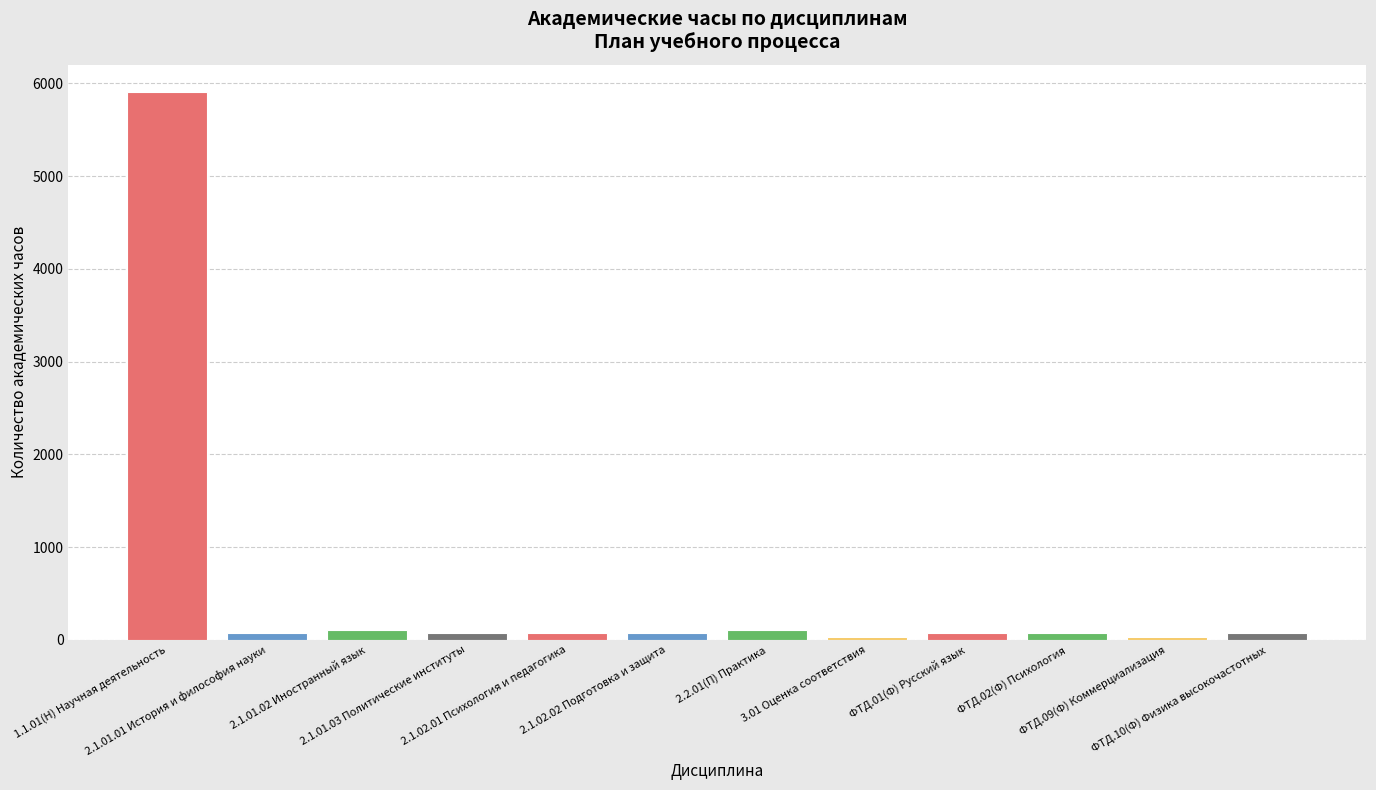

What position from the left is 2.1.02.02 Подготовка и защита?

6